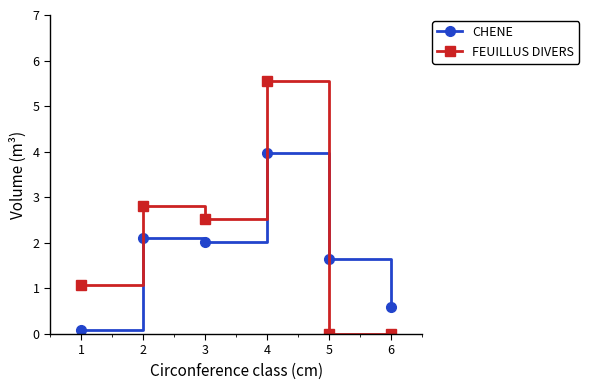

What is the sum of all FEUILLUS DIVERS values?

12.0